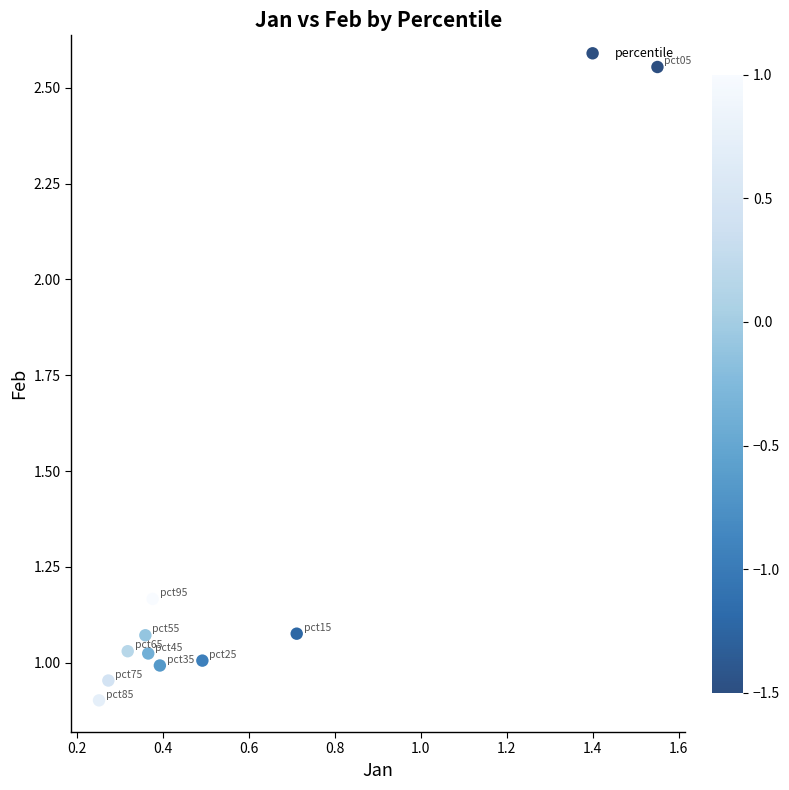

What is the average X value?

0.5